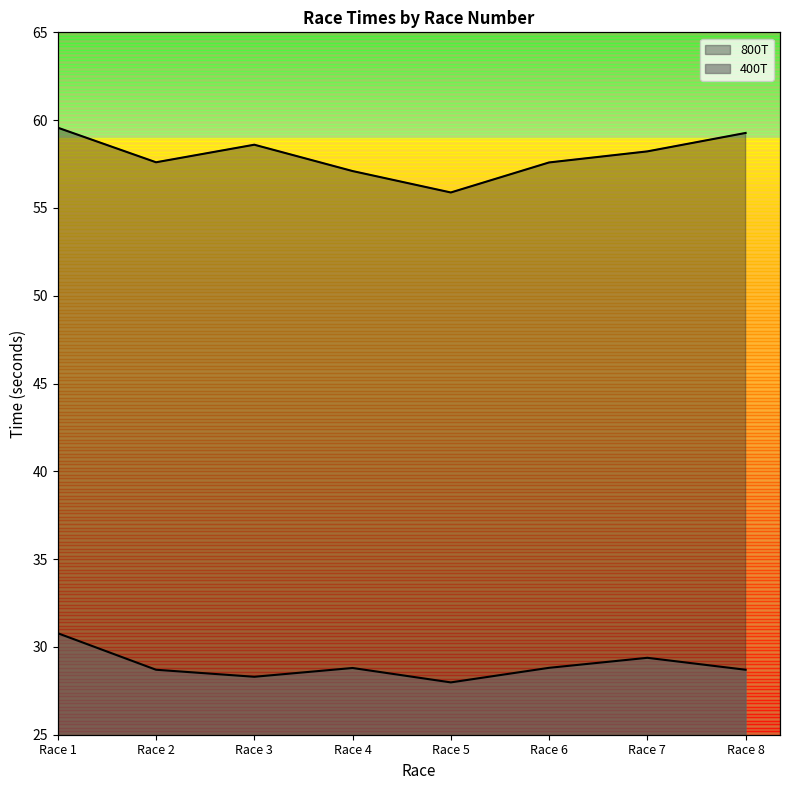

What is the sum of the 400T values at Race 6 and Race 4?

57.6